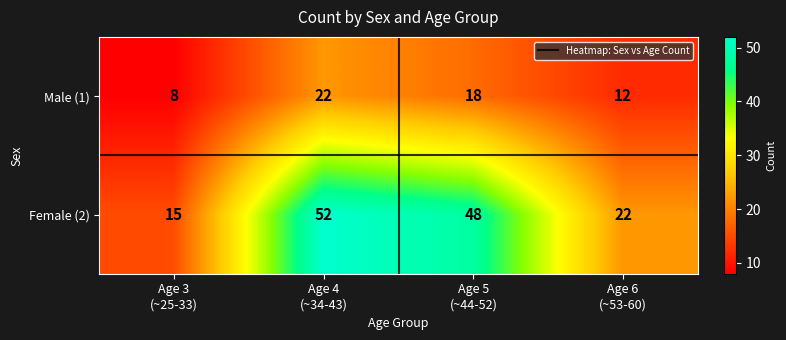

At Age 3
(~25-33), list the series in order from largest to smallest.

Female (2), Male (1)